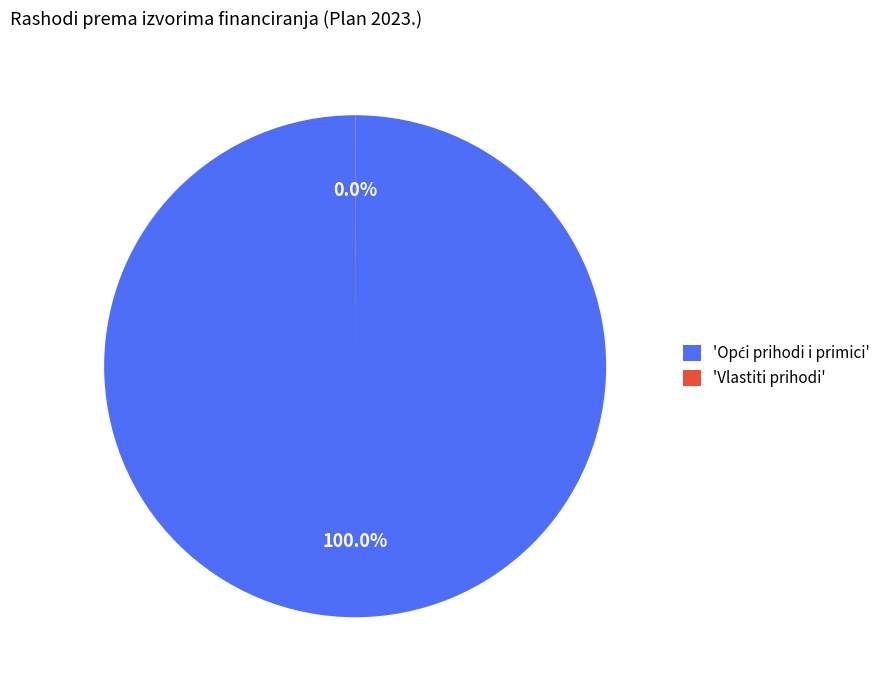

Is there a majority slice in this chart?

Yes